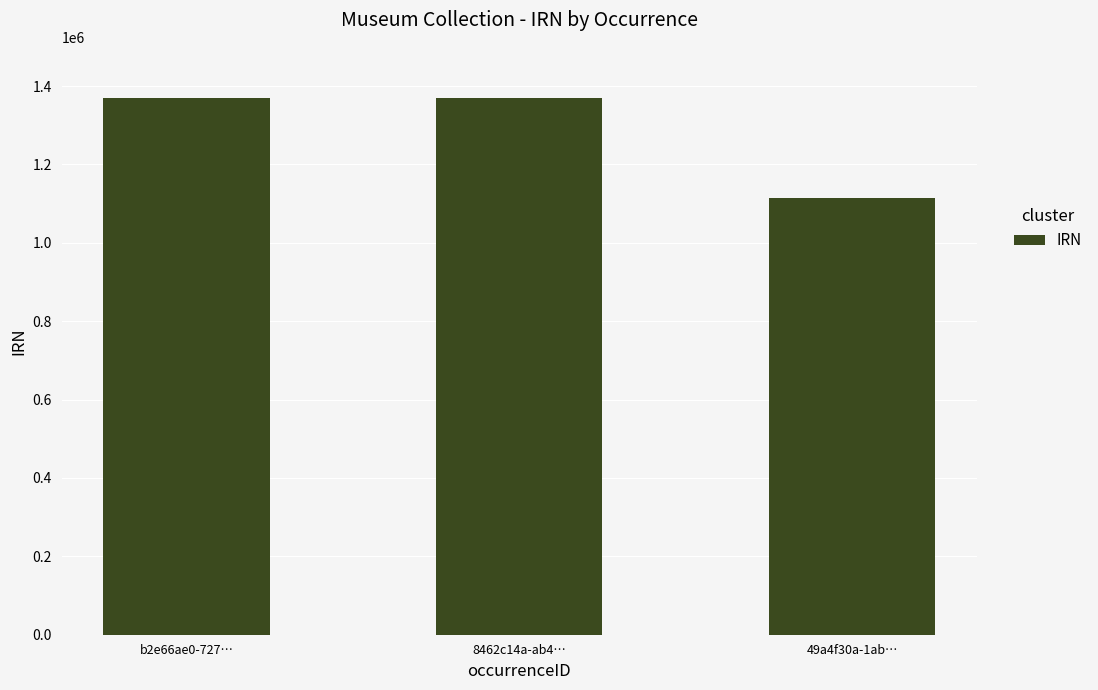

Count the number of categories in the chart.

3